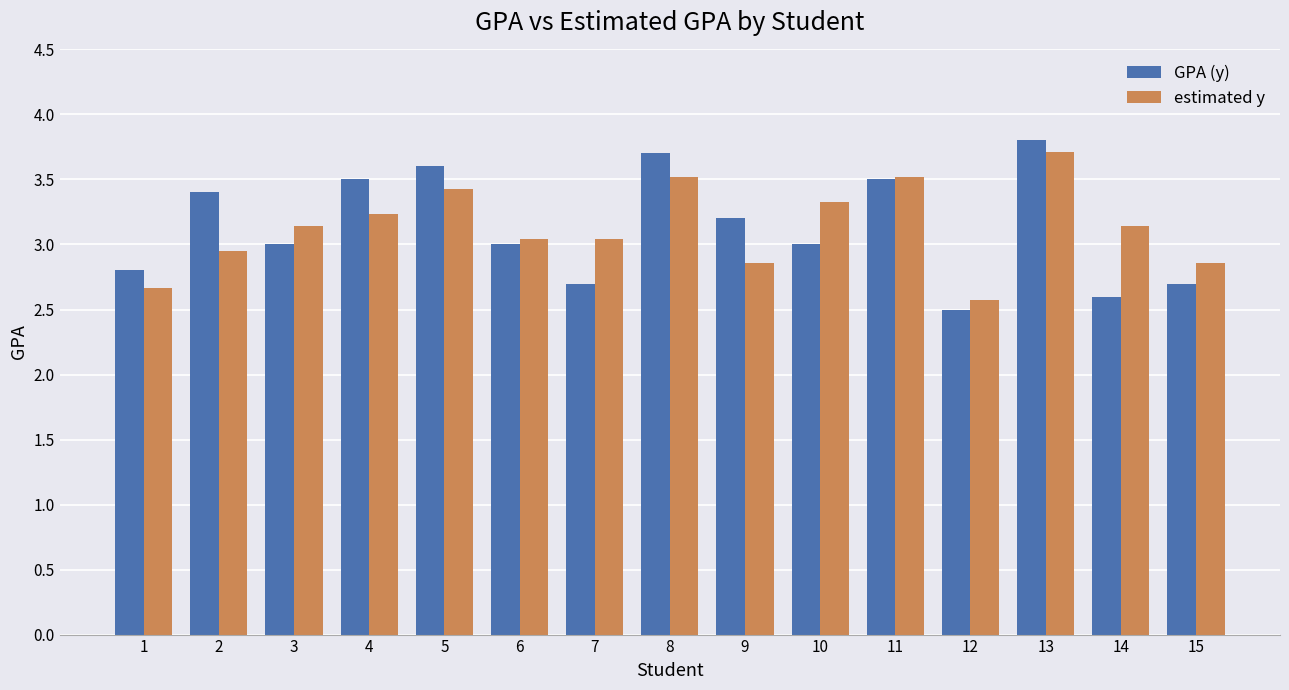

Is the value of GPA (y) at 13 greater than the value of estimated y at 3?

Yes